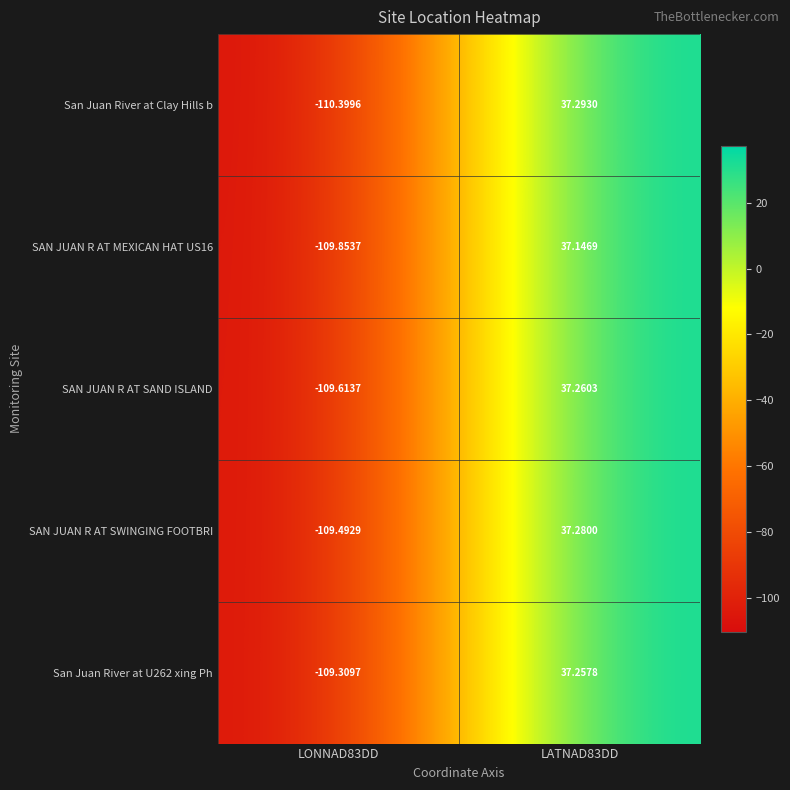

Which series changed the most between LONNAD83DD and LATNAD83DD?

San Juan River at Clay Hills b